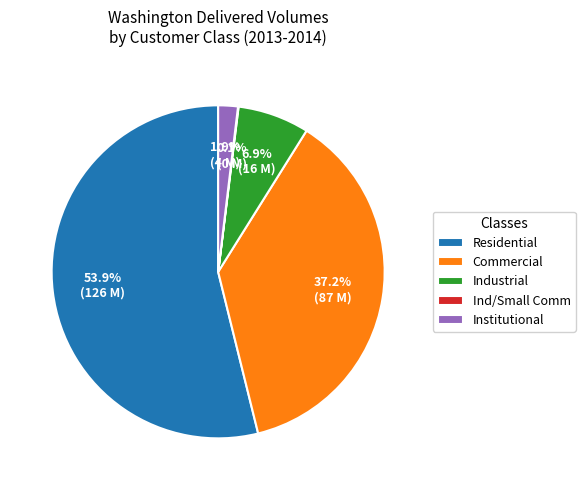

Which category has the biggest portion of the pie?

Residential